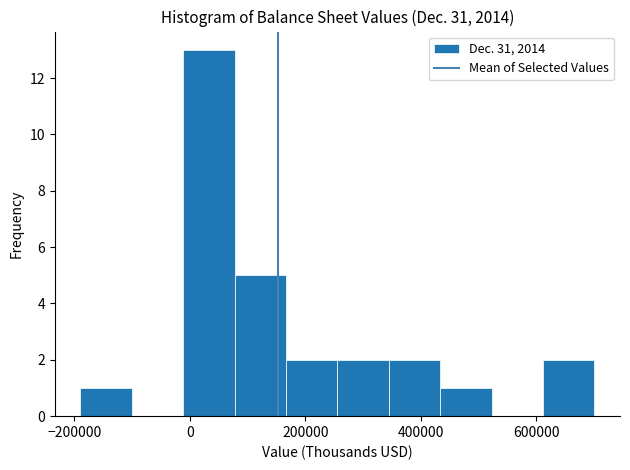

Reading left to right, list every bar in this chart as the range it spans on the x-axis followed by its height. Neither the bar edges nor the heights are printed on the chart, so give them approximately, as read against the axes.

-180000 to -100000: 1
-100000 to -20000: 0
-20000 to 80000: 13
80000 to 160000: 5
160000 to 260000: 2
260000 to 340000: 2
340000 to 440000: 2
440000 to 520000: 1
520000 to 620000: 0
620000 to 700000: 2